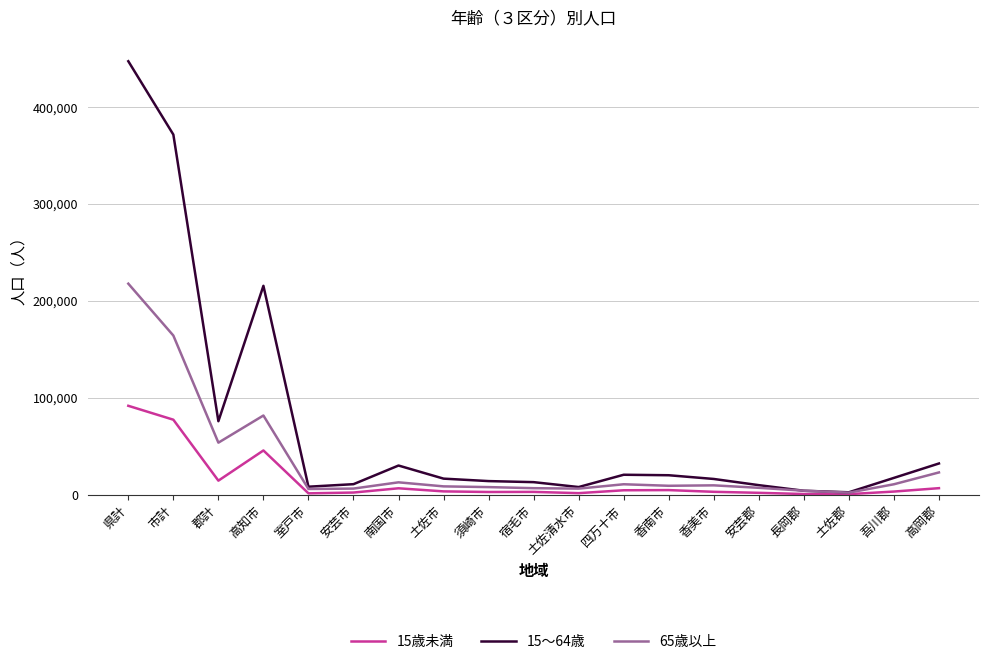

What is the lowest value of the 15歳未満 series?

432